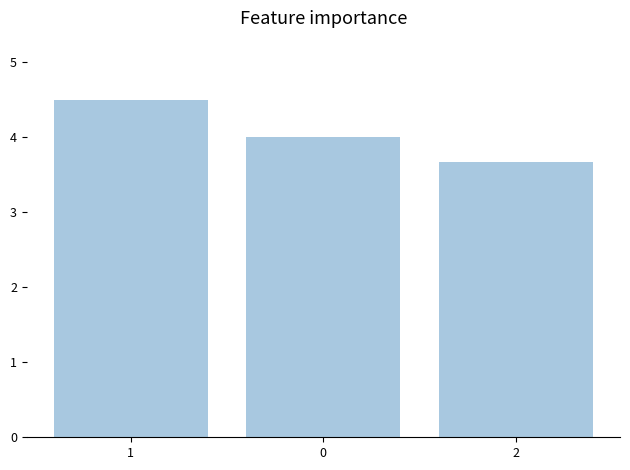

Rank the categories by value from lowest to highest.

2, 0, 1